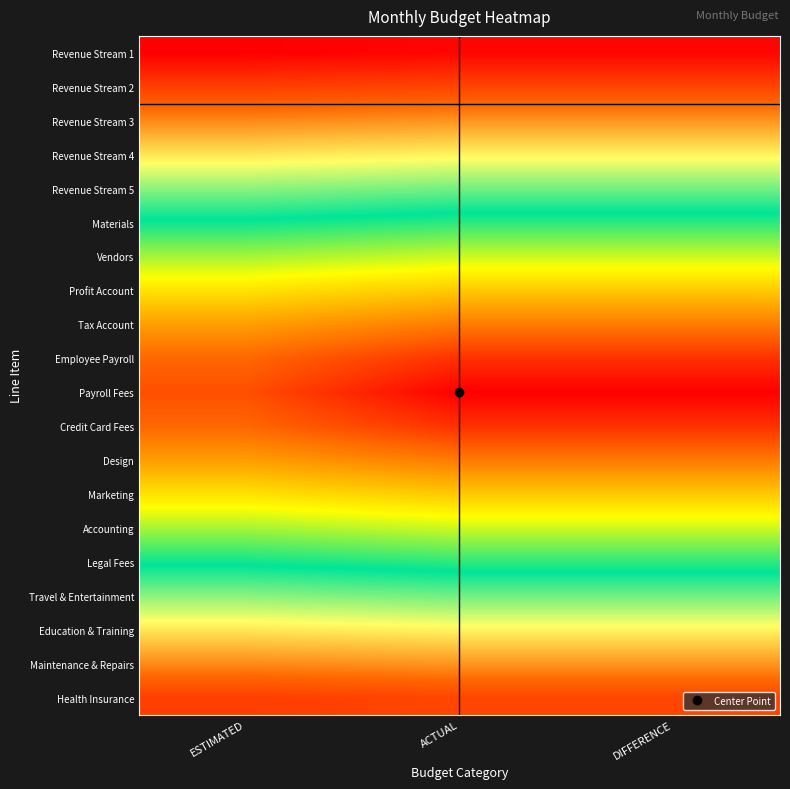

Between ESTIMATED and ACTUAL, which series saw the biggest shift?

Payroll Fees